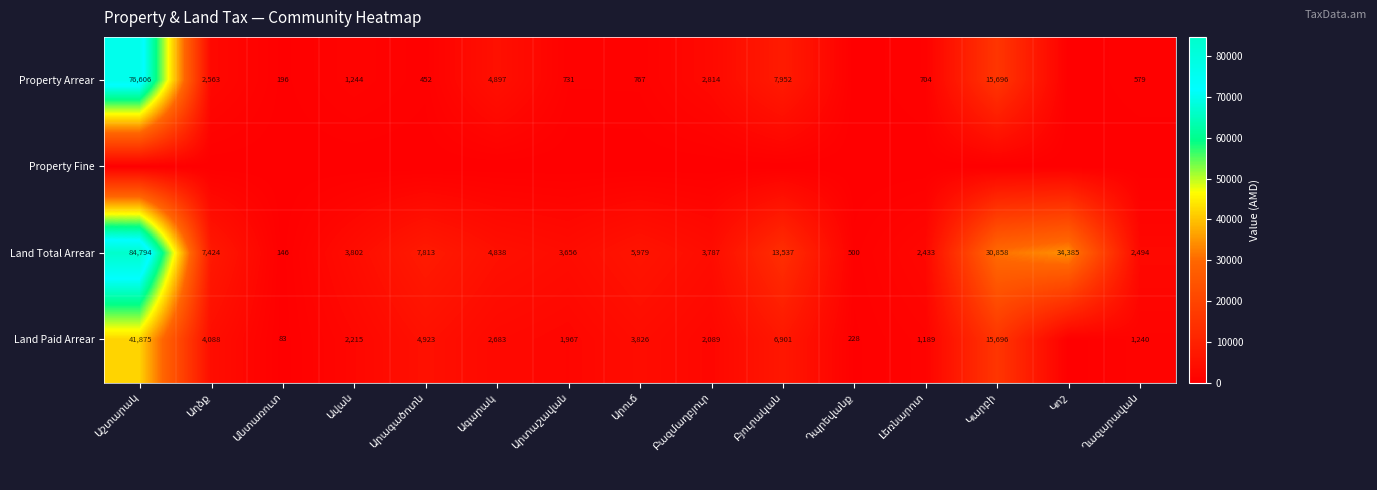

How many values in Property Fine are above zero?

2